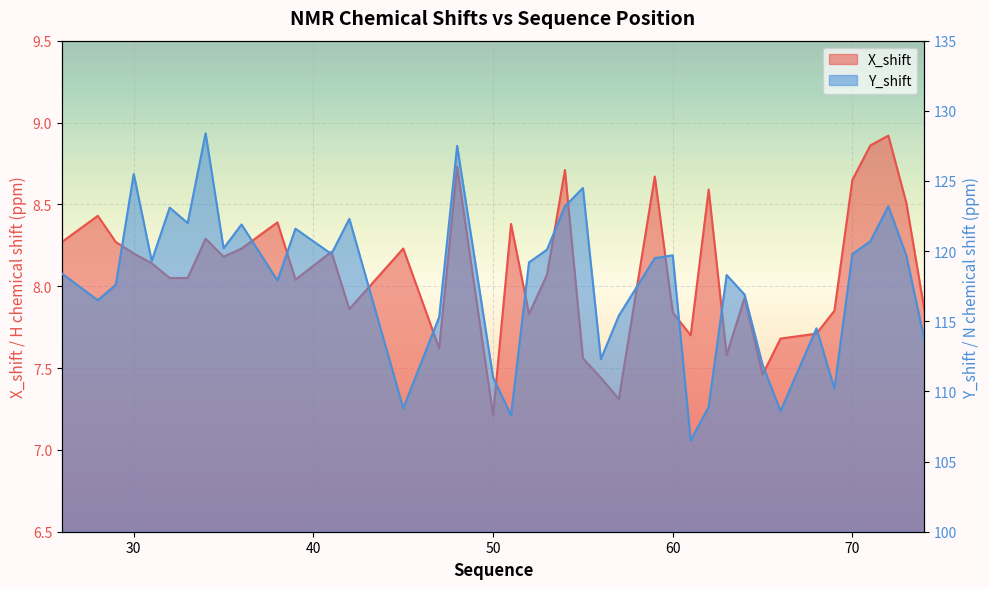

The X_shift series shows 10.9 at 32. True or false?

False